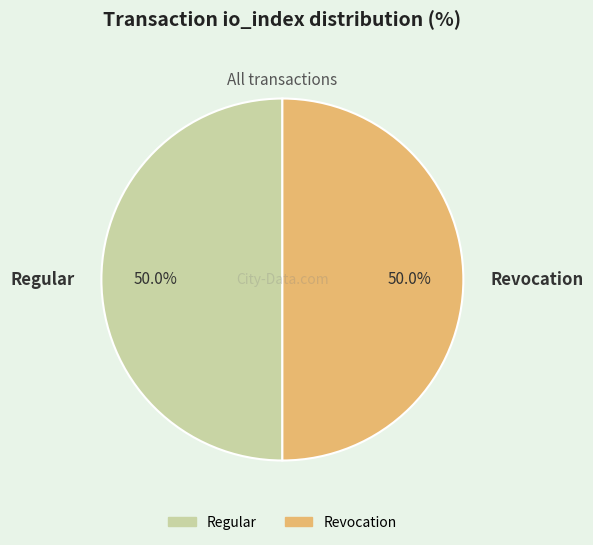

Approximately how many times larger is the value at Revocation compared to Regular?

1.0